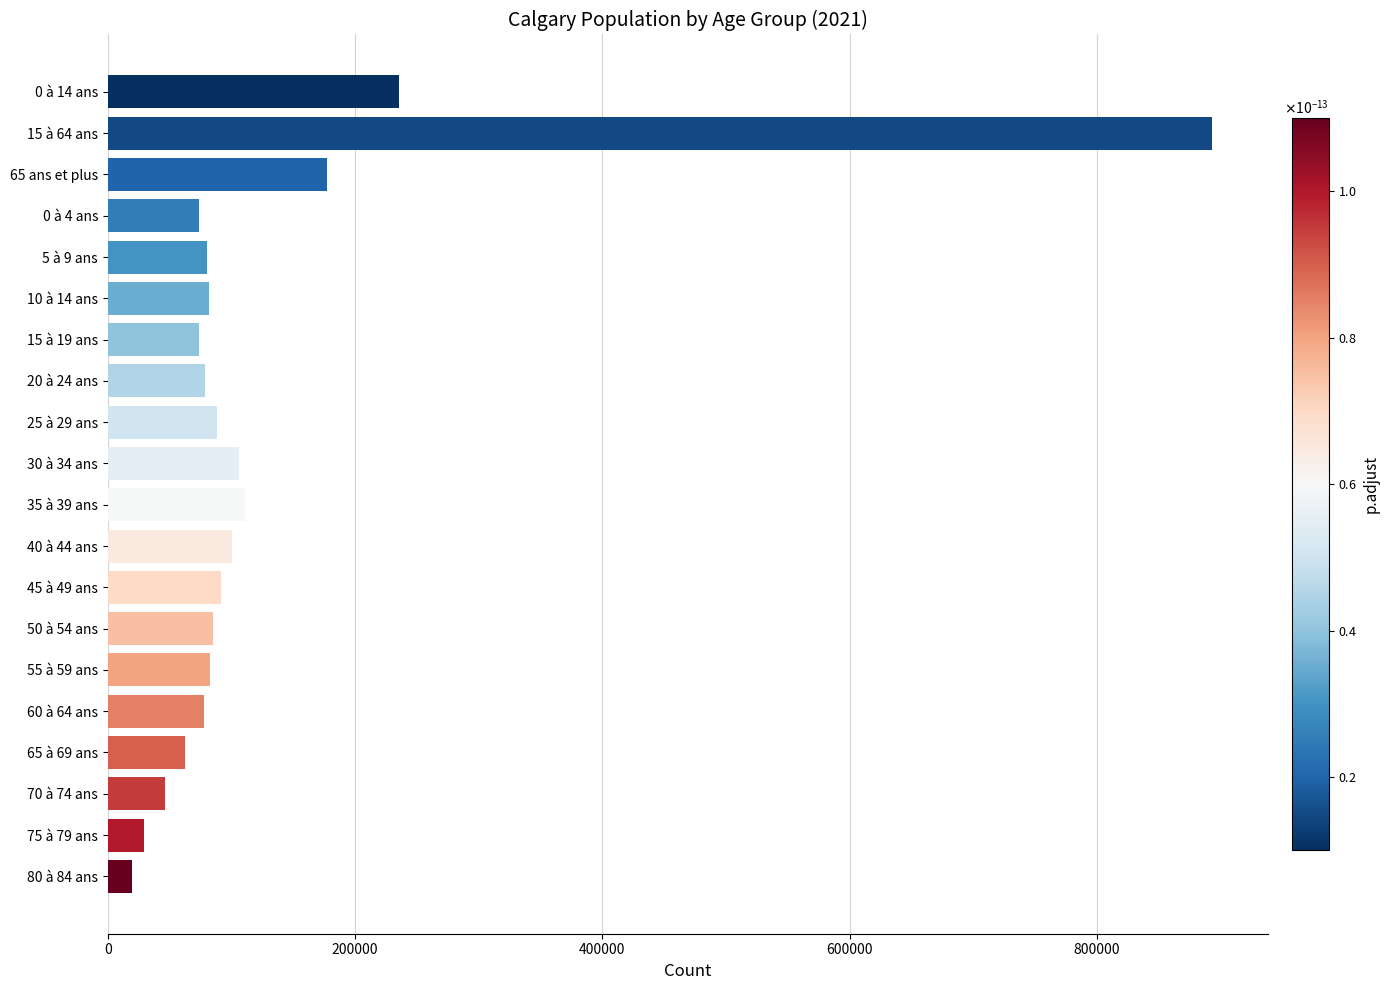

What is the greatest value displayed?

893525